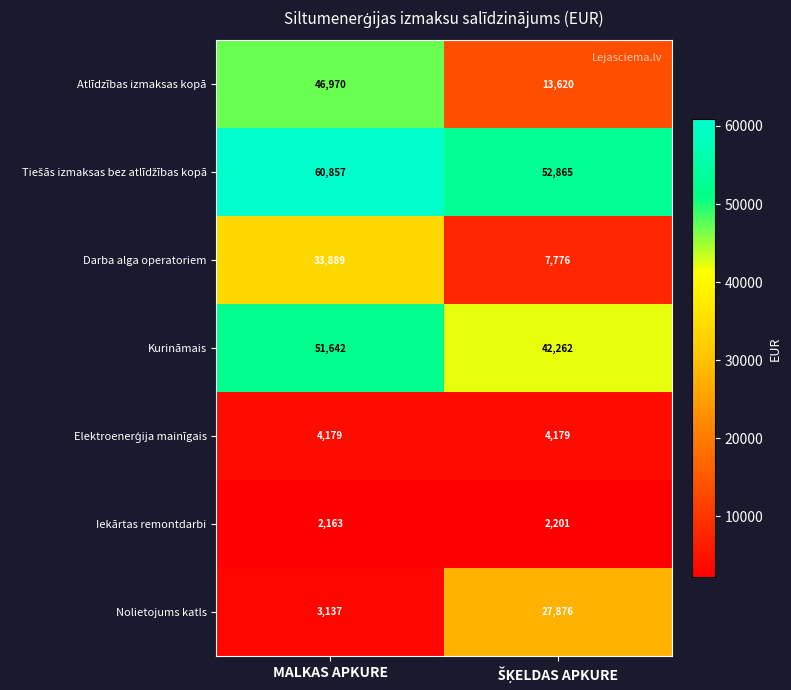

Is it true that Nolietojums katls equals 3137 at MALKAS APKURE?

True